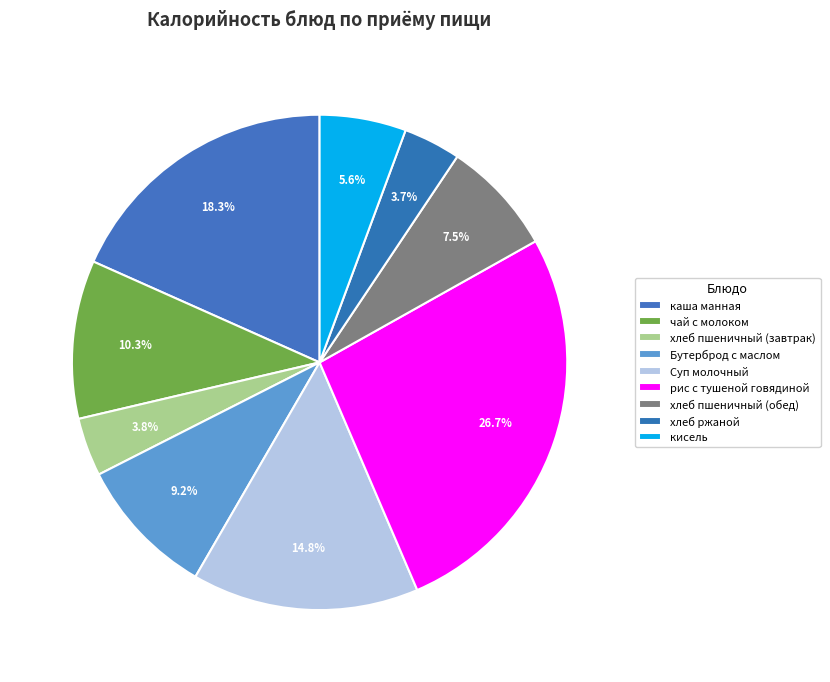

How many segments does this pie chart have?

9